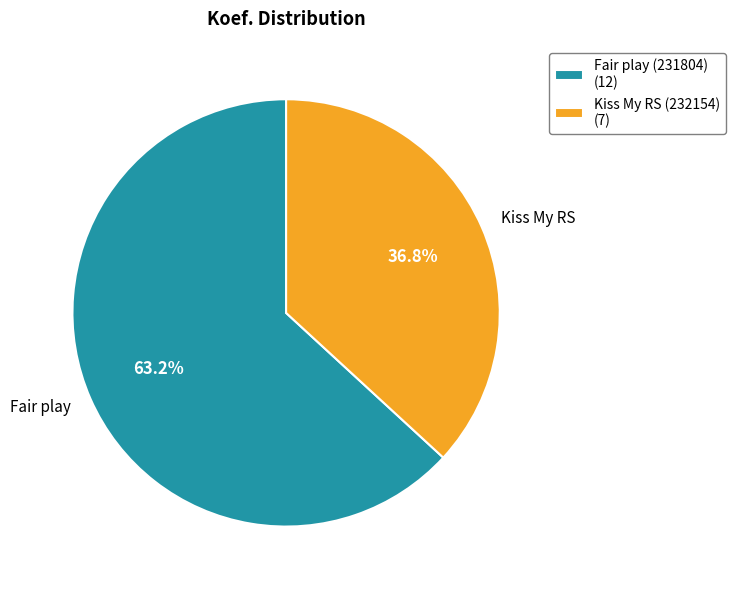

Does any single category account for the majority?

Yes